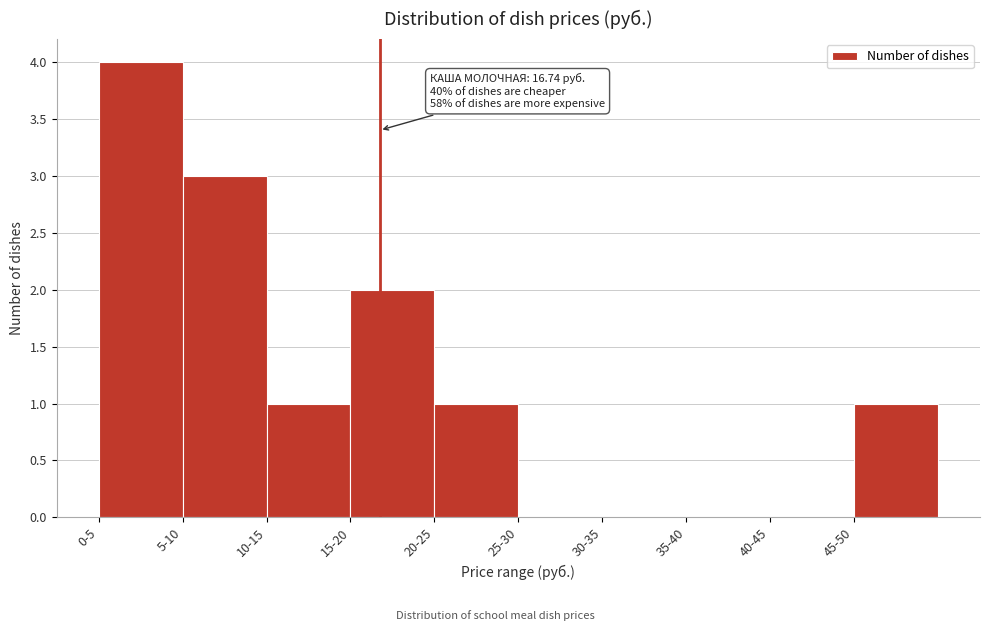

Reading right to left, list all the values displayed in this chart.

45-50=1	40-45=0	35-40=0	30-35=0	25-30=0	20-25=1	15-20=2	10-15=1	5-10=3	0-5=4